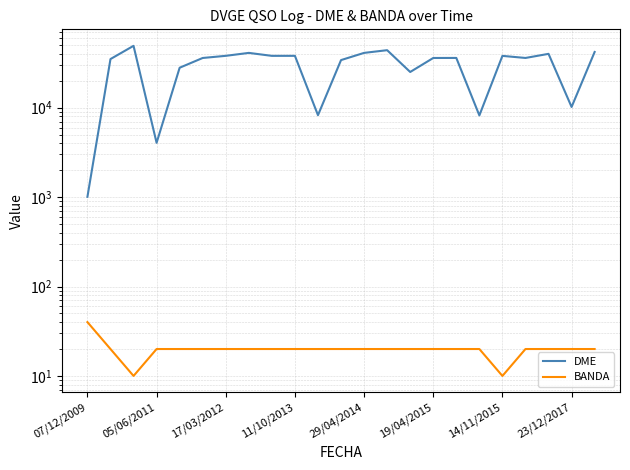

What is the smallest value displayed?

10